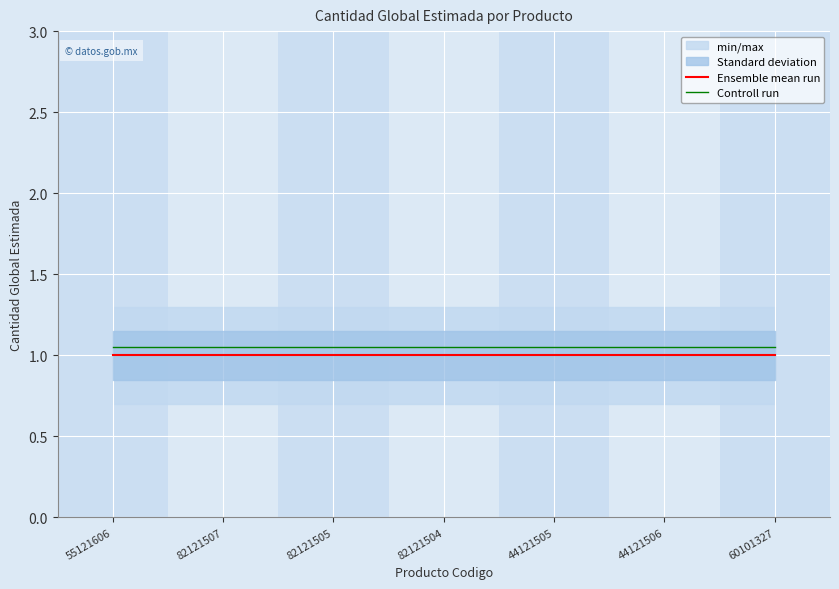

Is this an area chart (filled region under the line)?

No